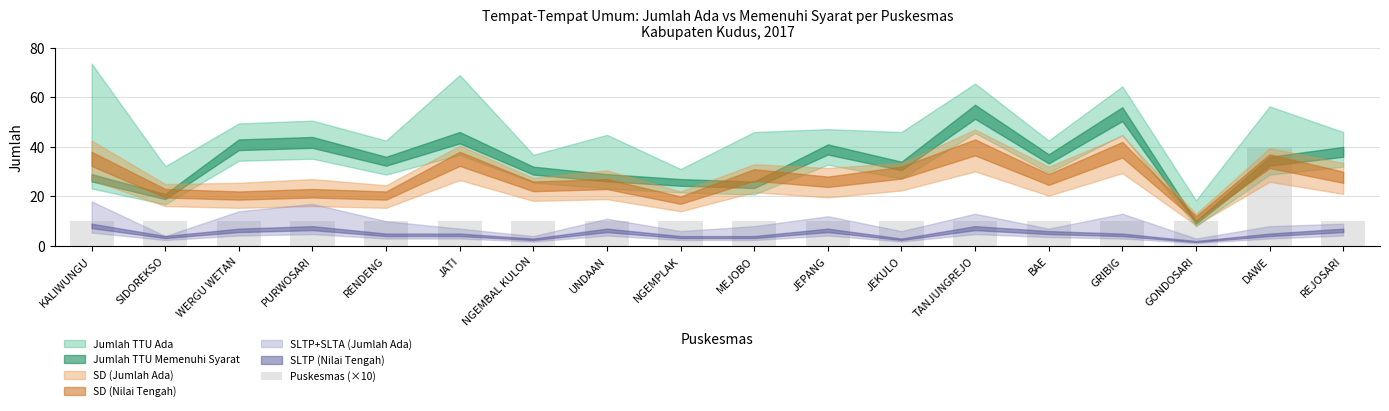

Are the bars grouped side by side (vs. stacked)?

No